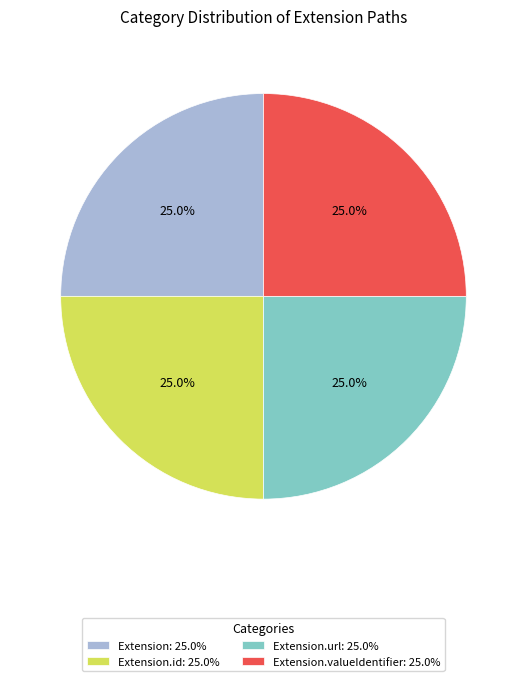

How many slices are in this pie chart?

4